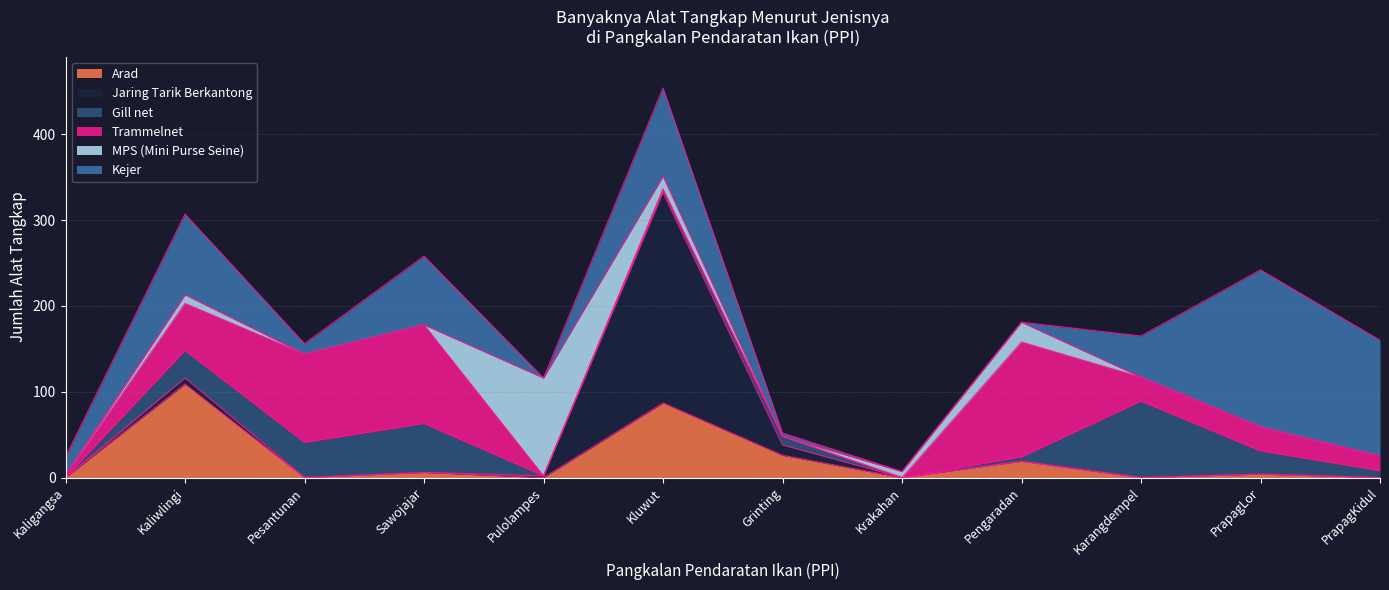

How many lines are shown in the chart?

6